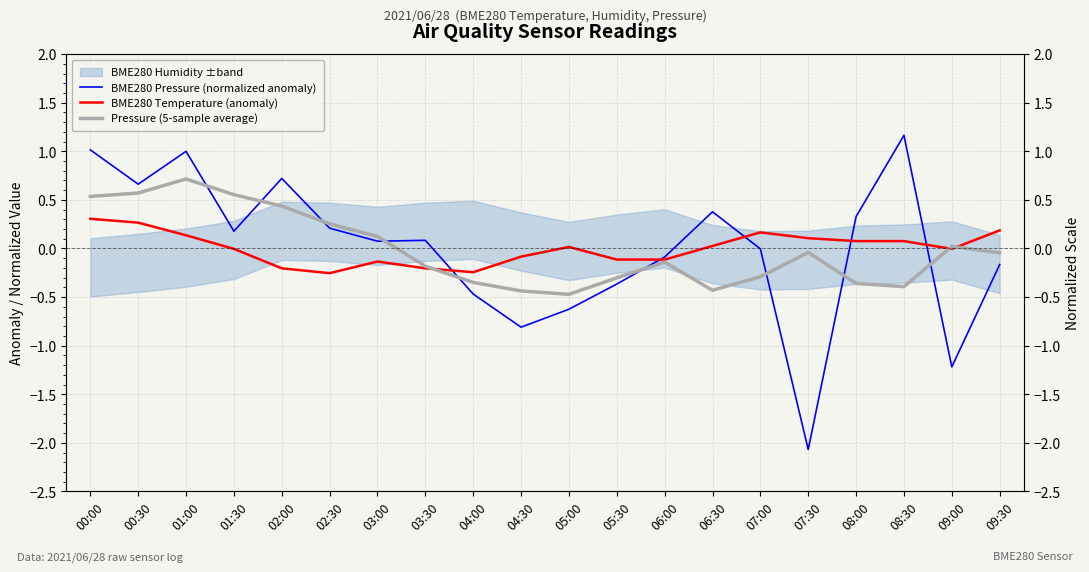

What is the difference between the Pressure (5-sample average) values at 01:00 and 08:00?

1.1